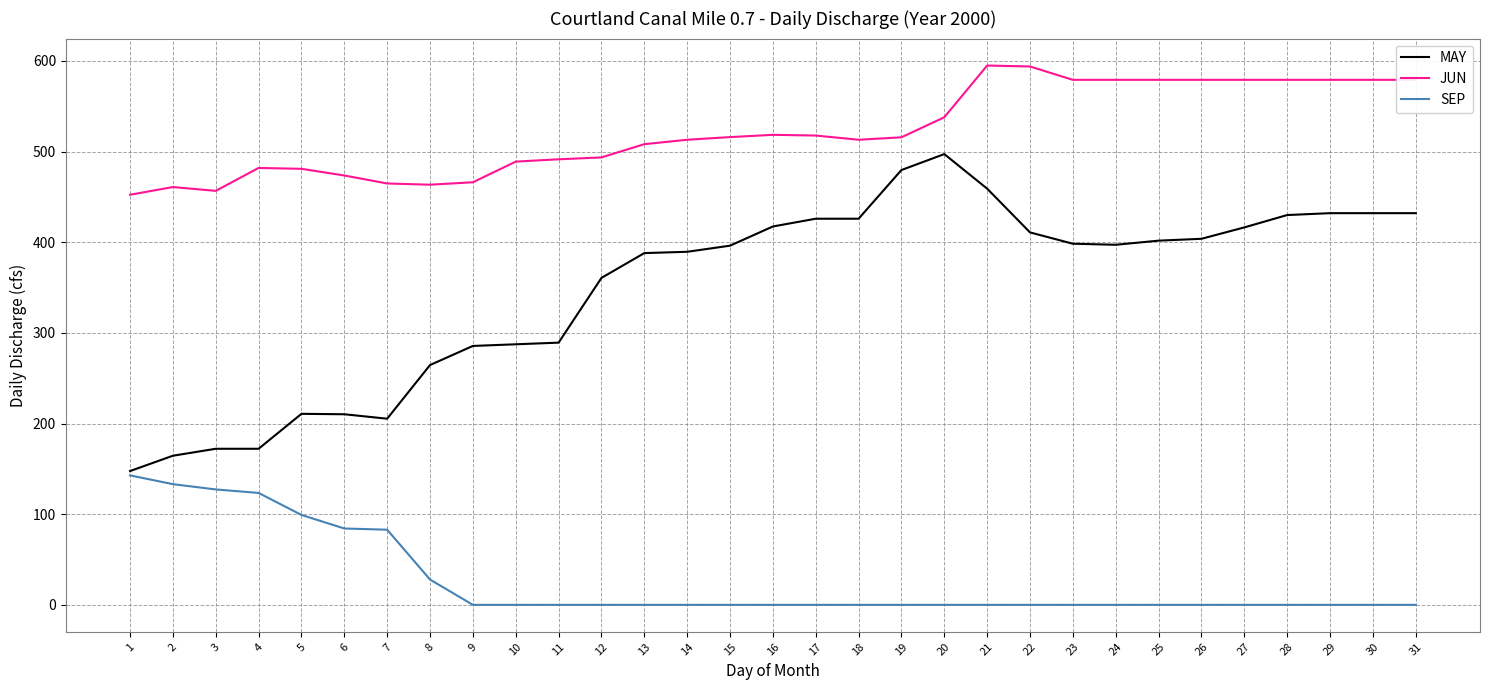

How many lines are shown in the chart?

3